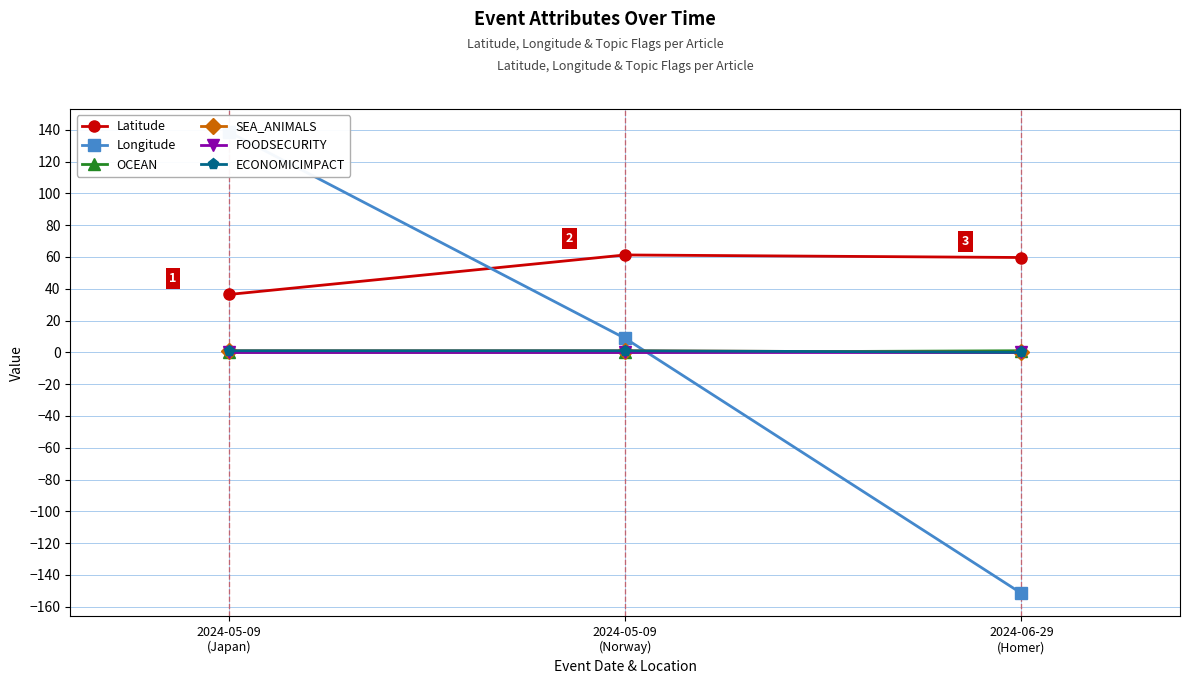

Reading left to right, what are all the values shown in this chart?

Latitude: 36.4	61.2	59.6
Longitude: 138.6	8.8	-151.5
OCEAN: 0.0	0.0	1.0
SEA_ANIMALS: 1.0	1.0	0.0
FOODSECURITY: 0.0	0.0	0.0
ECONOMICIMPACT: 1.0	1.0	0.0